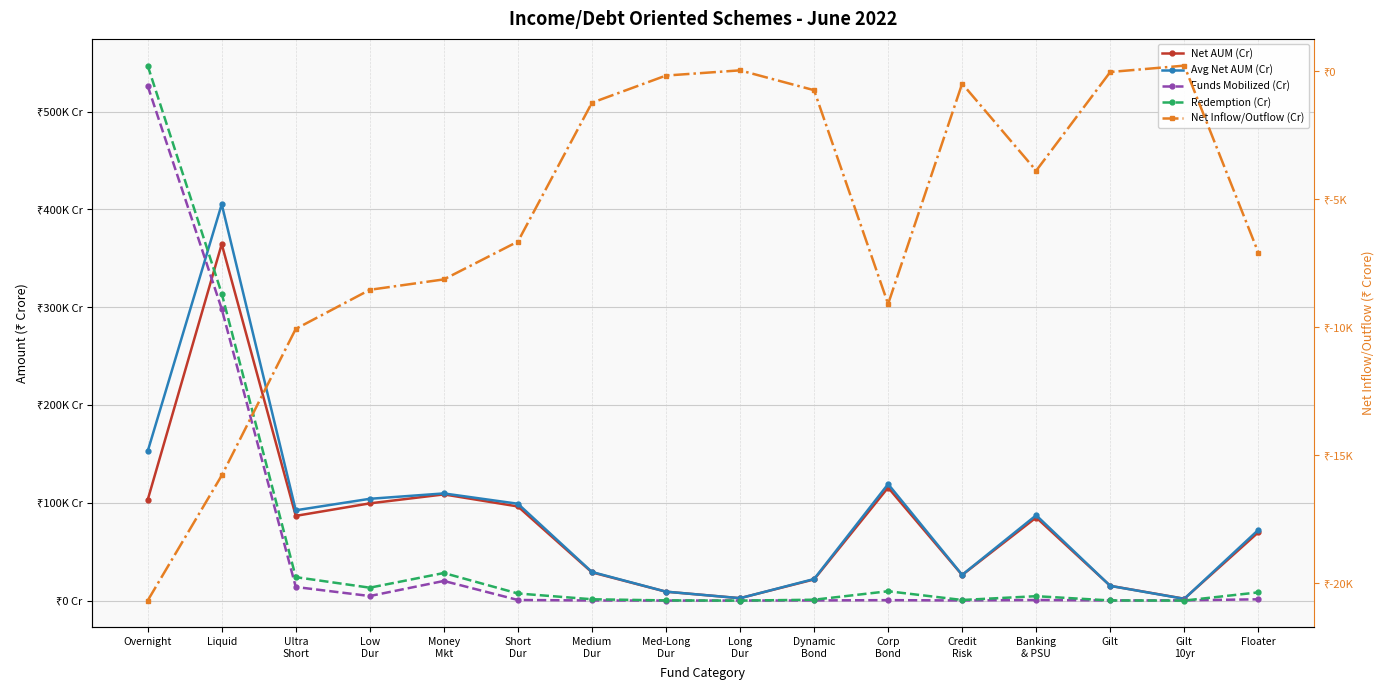

In Funds Mobilized (Cr), how many points are lower than both neighbors (excluding endpoints)?

4